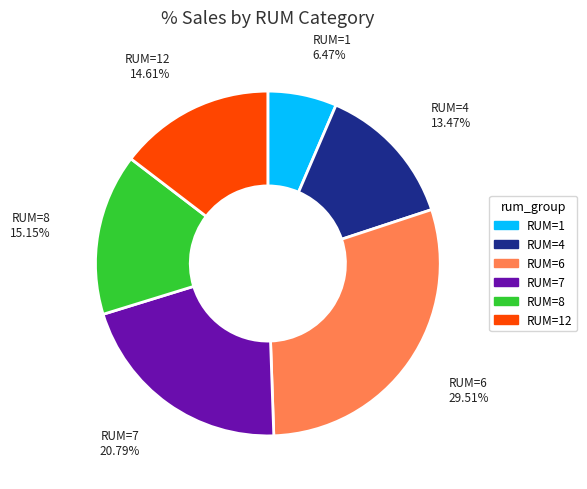

Does any single category account for the majority?

No